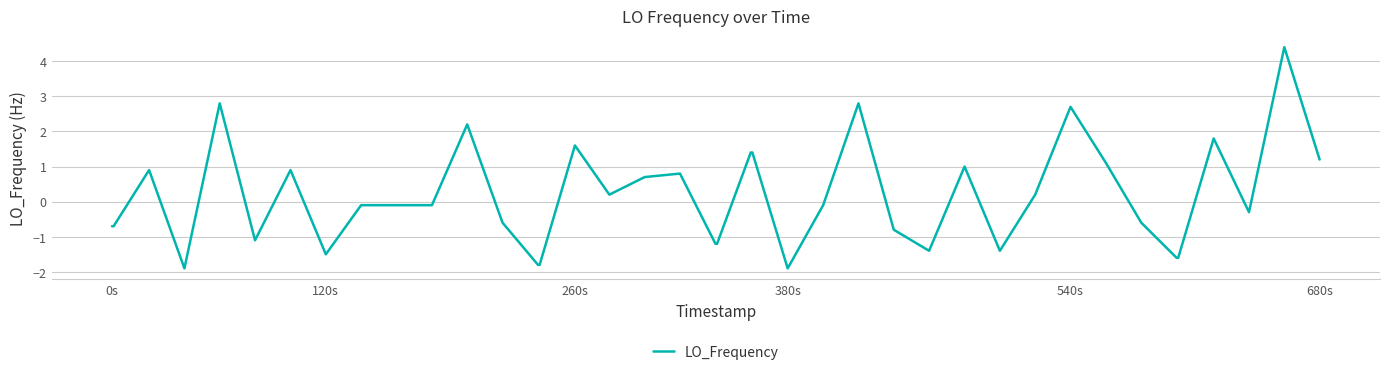

What is the difference between the maximum and minimum values?

6.3